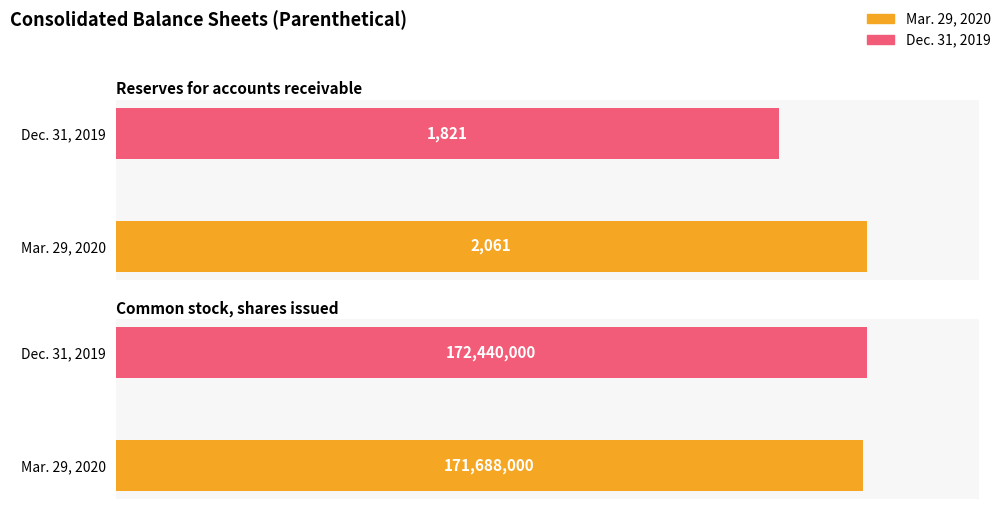

What is the difference between the maximum and minimum values in the Mar. 29, 2020 series?

171685939